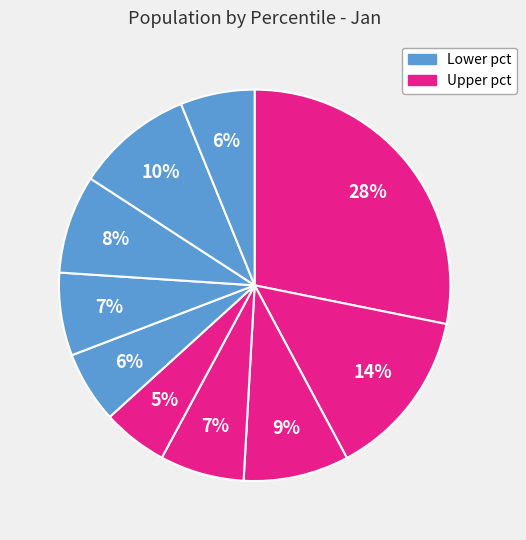

Does any single category account for the majority?

No